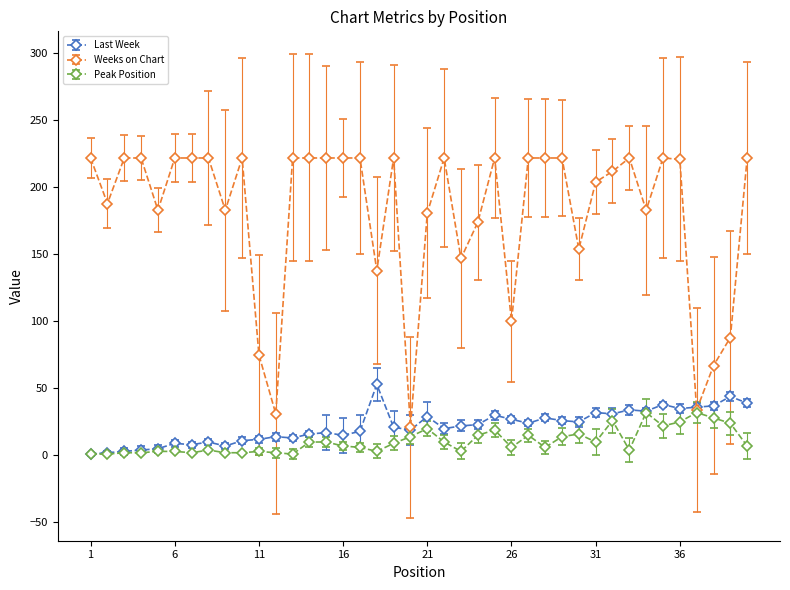

At how many categories does at least one series exceed 108?

33